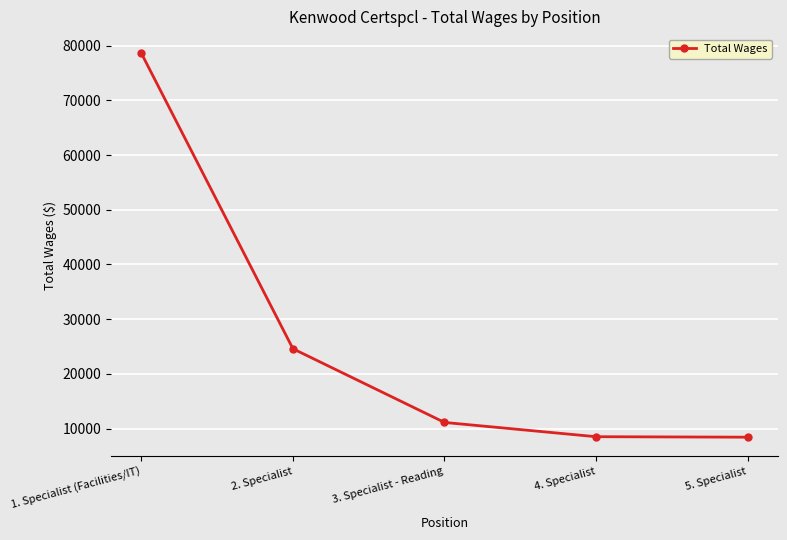

How many data points are less than 11135?

2